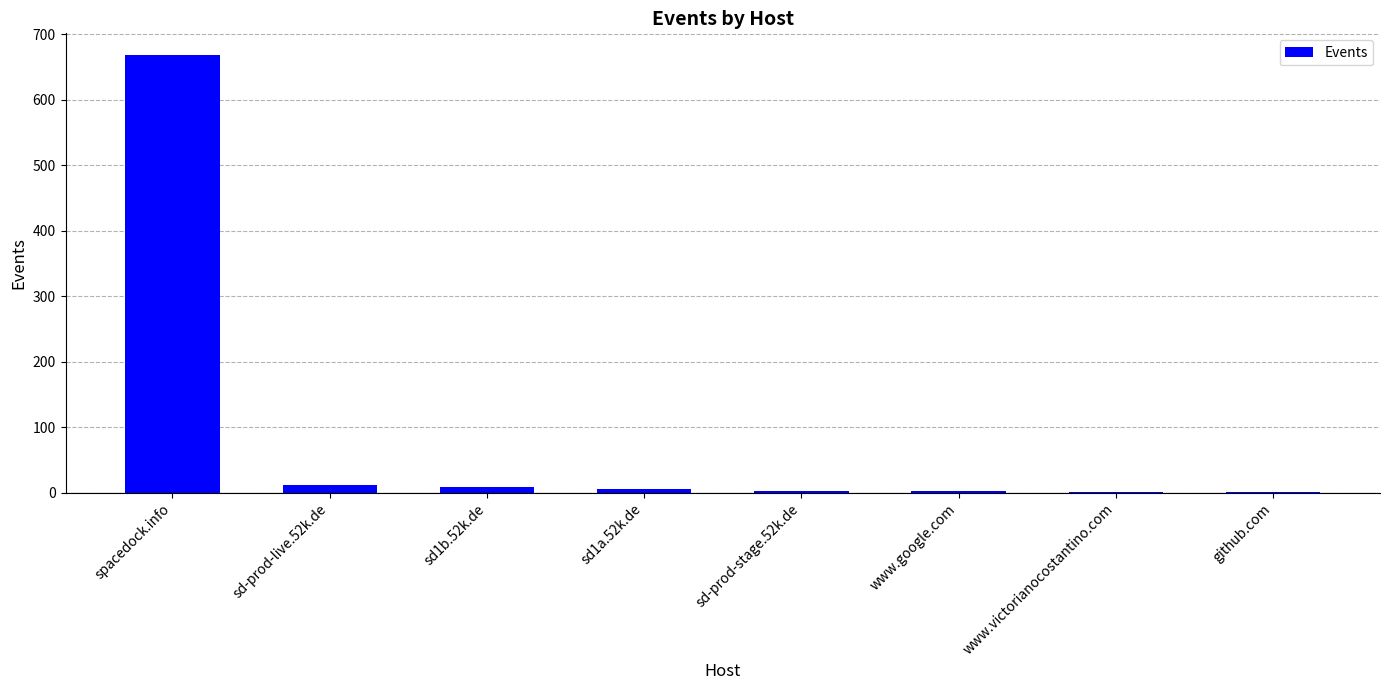

What is the greatest value displayed?

668